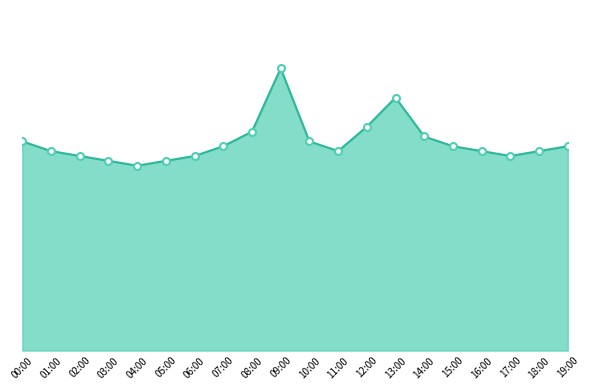

How many interior local peaks (higher than both neighbors) does the data have?

2